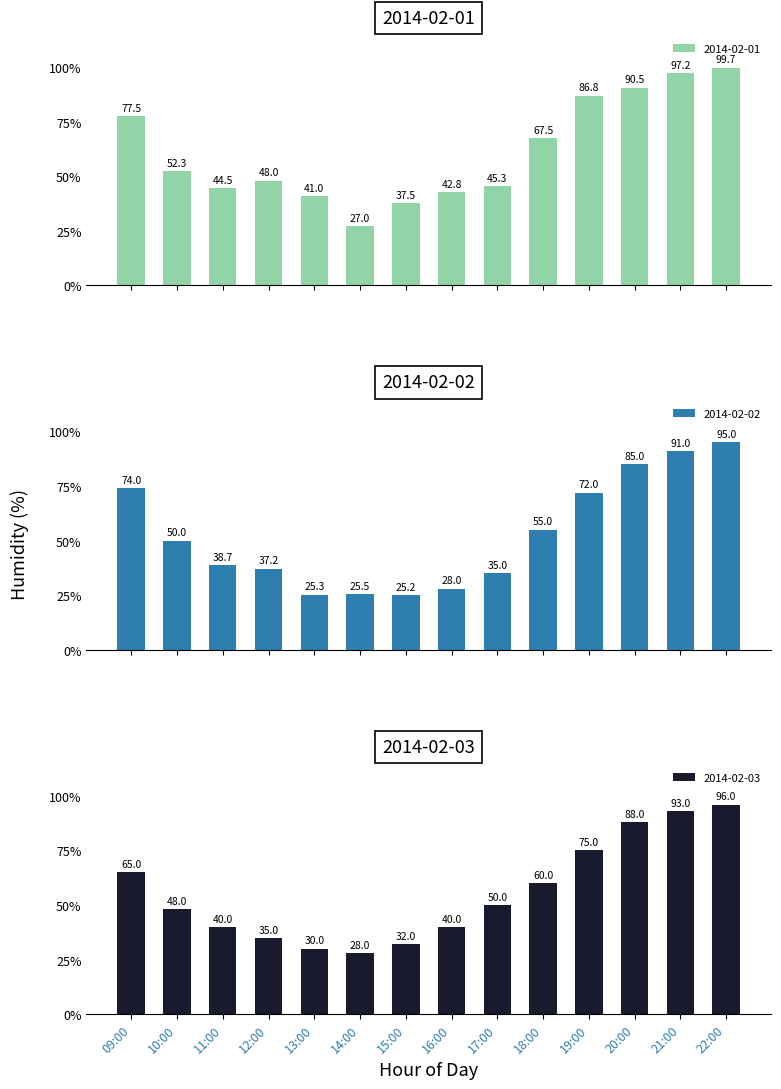

At which label does 2014-02-03 reach its peak?

22:00